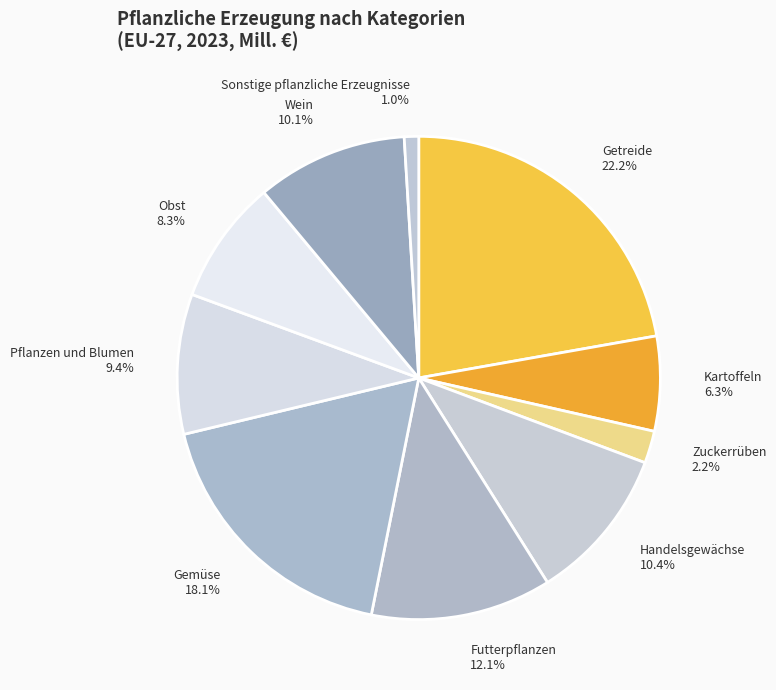

How many segments does this pie chart have?

10